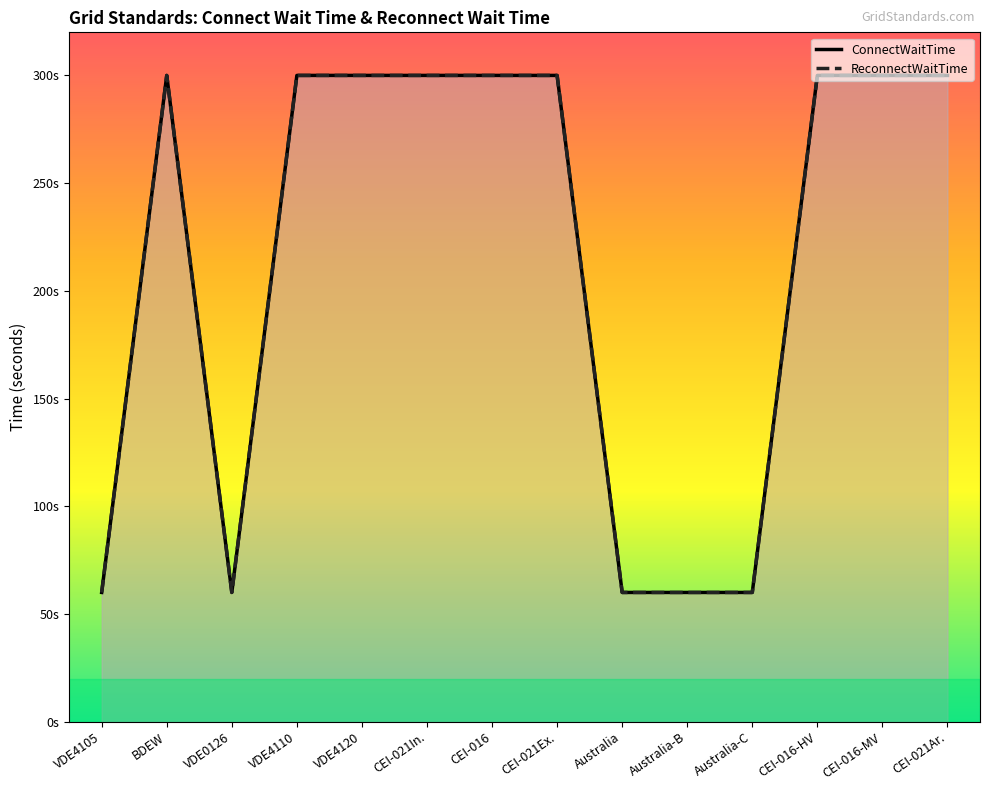

At which category does ReconnectWaitTime reach its first local valley?

VDE0126